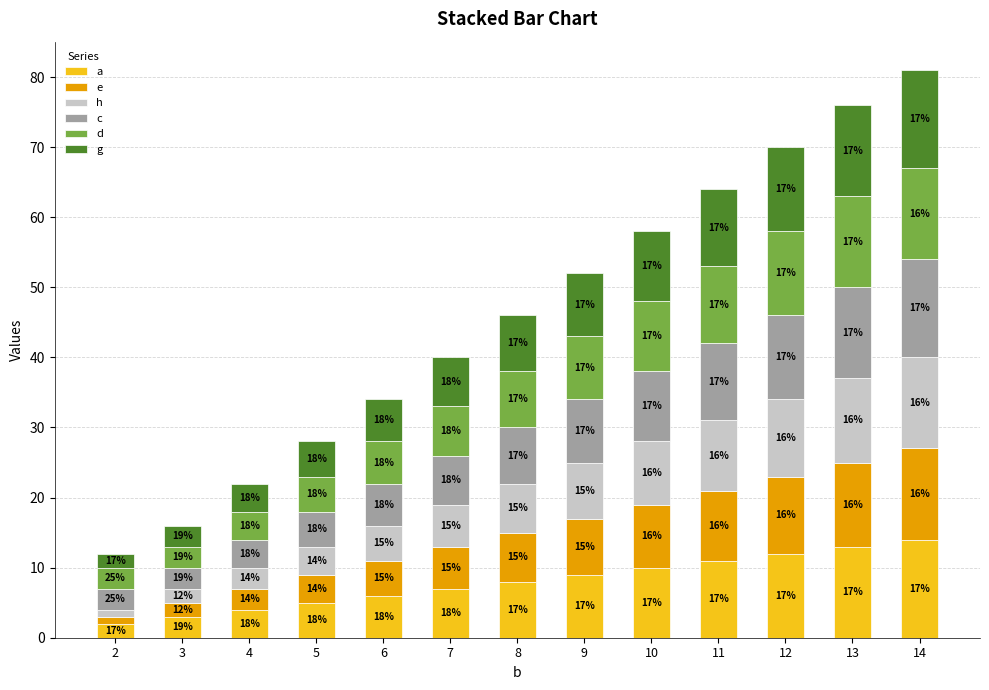

The value of h at 14 is 13. True or false?

True